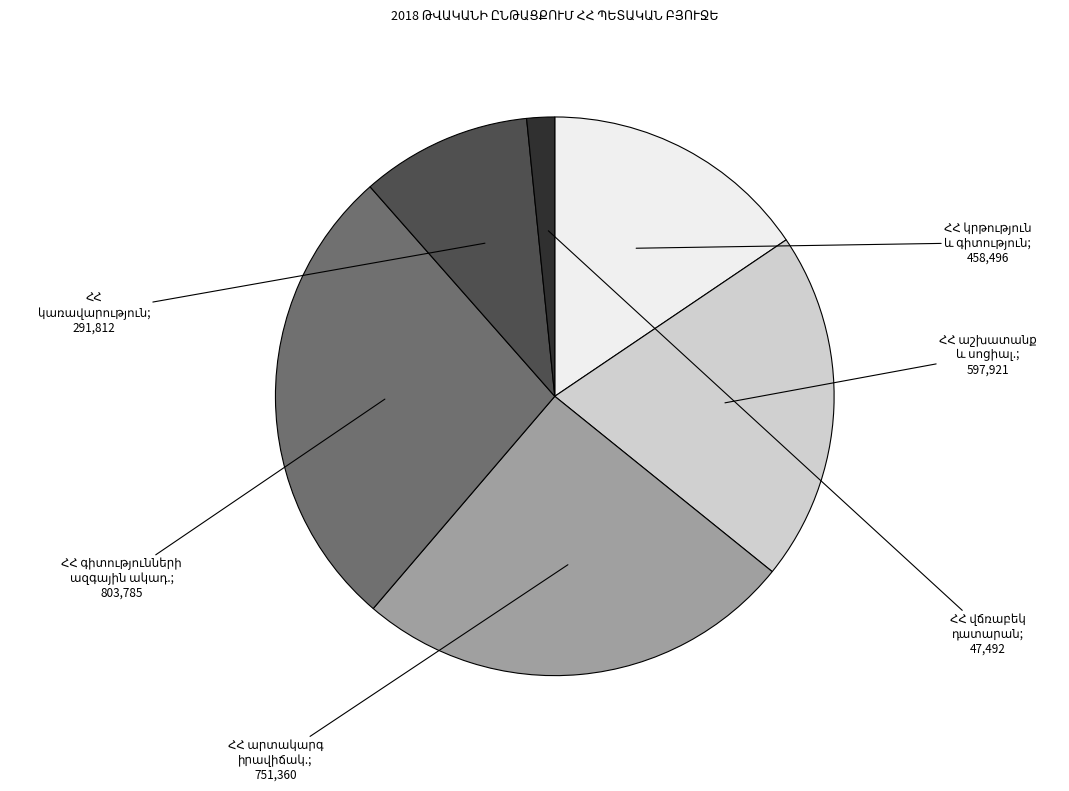

Does any single category account for the majority?

No